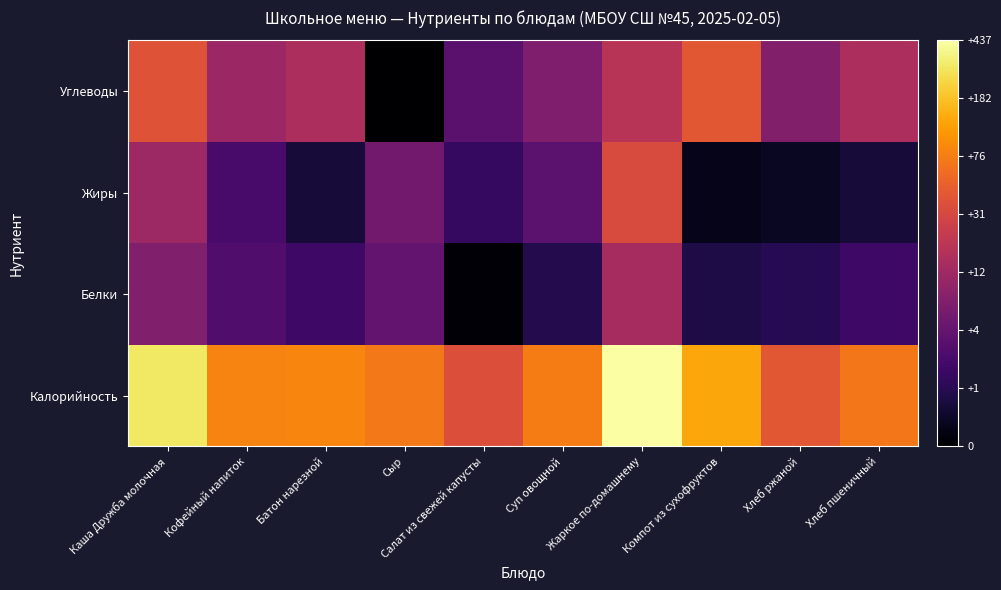

What is the total value across all series at Сыр?

8.0